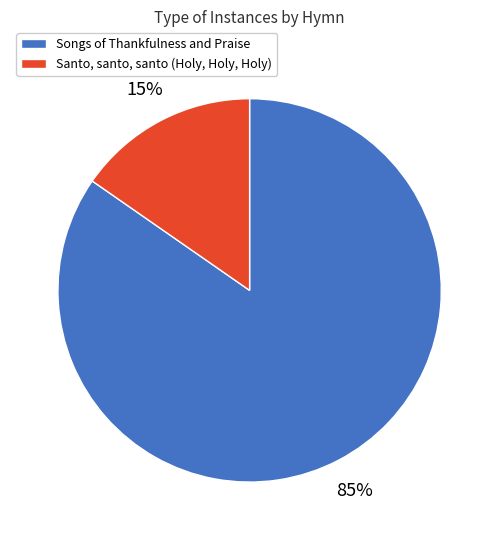

To the nearest percent, what is the combined percentage of Santo, santo, santo (Holy, Holy, Holy) and Songs of Thankfulness and Praise?

100%